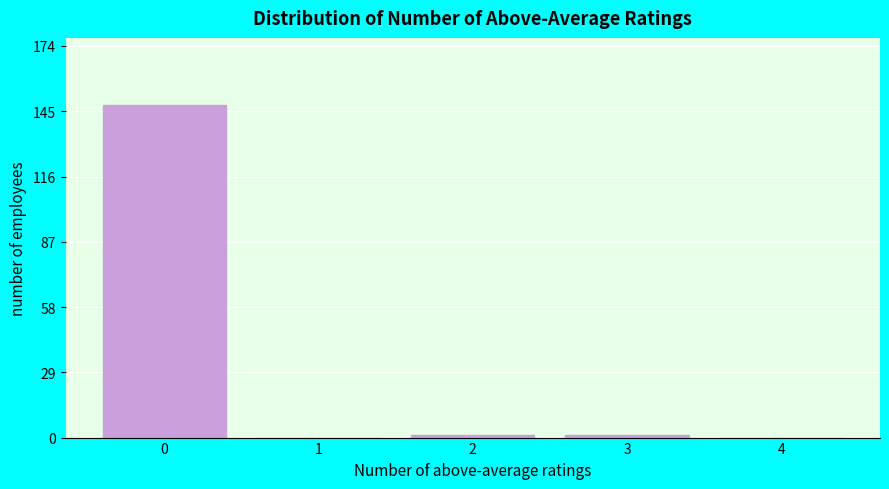

Reading left to right, list all the values displayed in this chart.

0=148	1=0	2=1	3=1	4=0